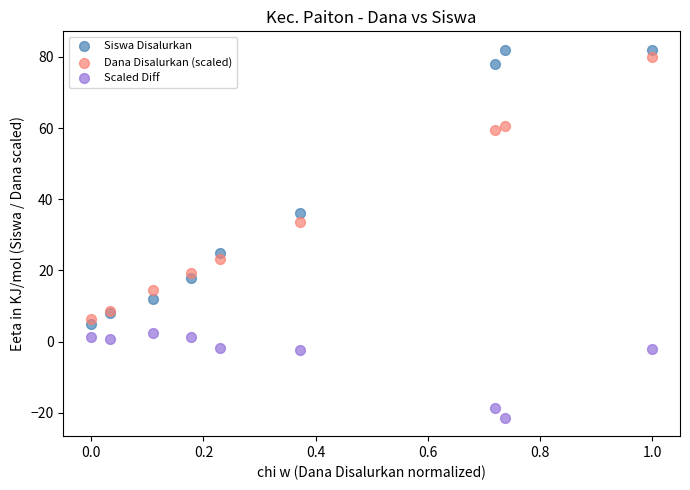

Which series reaches the minimum Y coordinate?

Scaled Diff